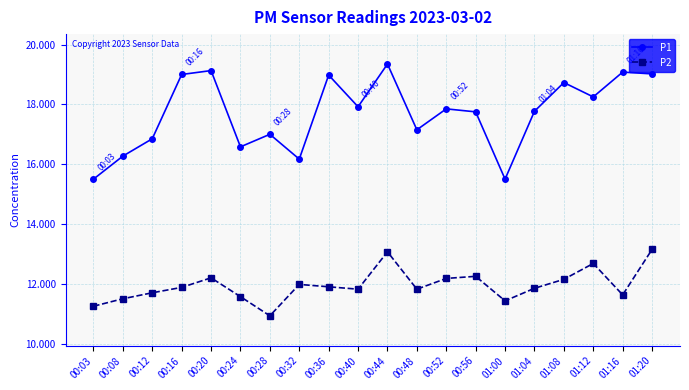

What is the value of the P1 point at the 10th from the left?

17.9